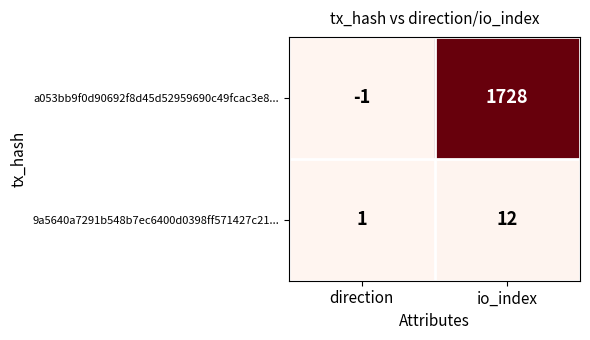

Which category has the highest value in the a053bb9f0d90692f8d45d52959690c49fcac3e8... series?

io_index